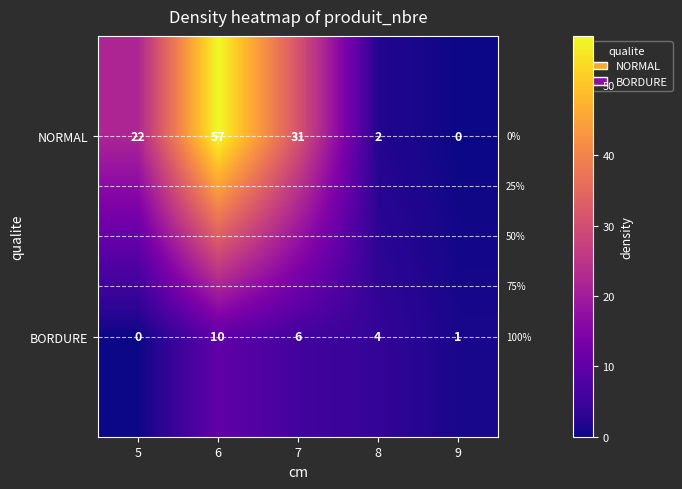

Reading left to right, list all the values displayed in this chart.

NORMAL: 5=22	6=57	7=31	8=2	9=0
BORDURE: 5=0	6=10	7=6	8=4	9=1